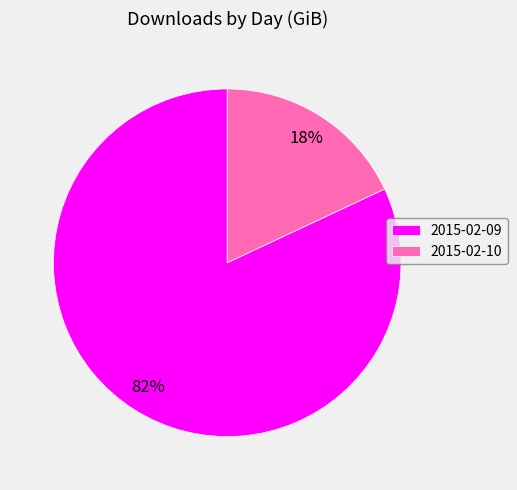

How many segments does this pie chart have?

2